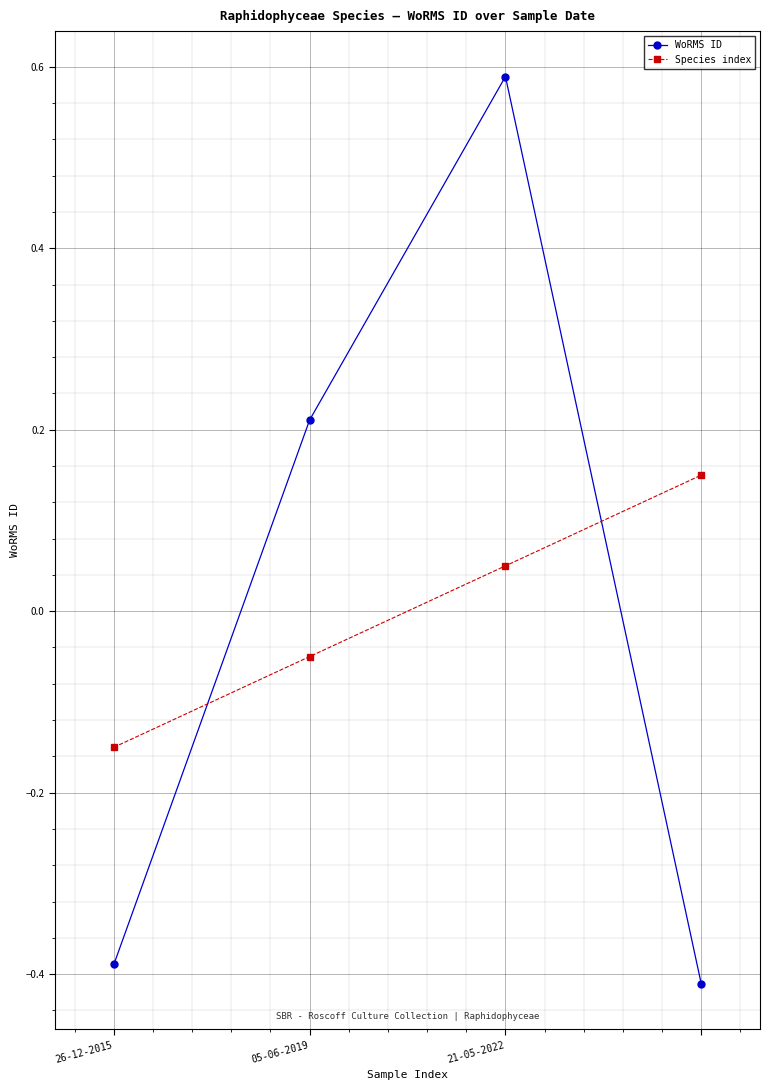

How many values in Species index are below zero?

2